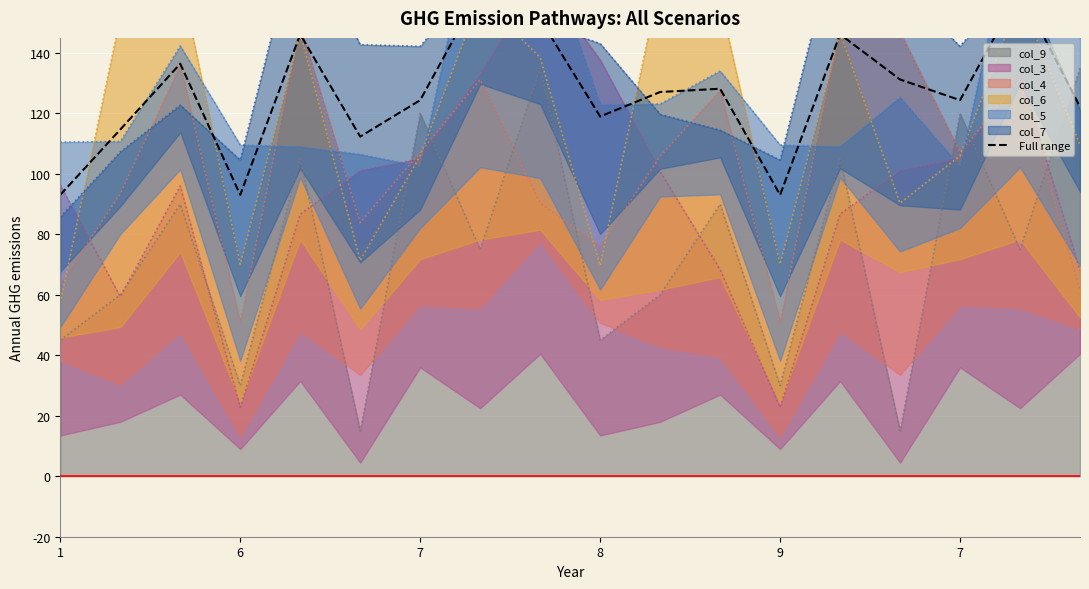

What is the value of the 18th point from the left?

122.2